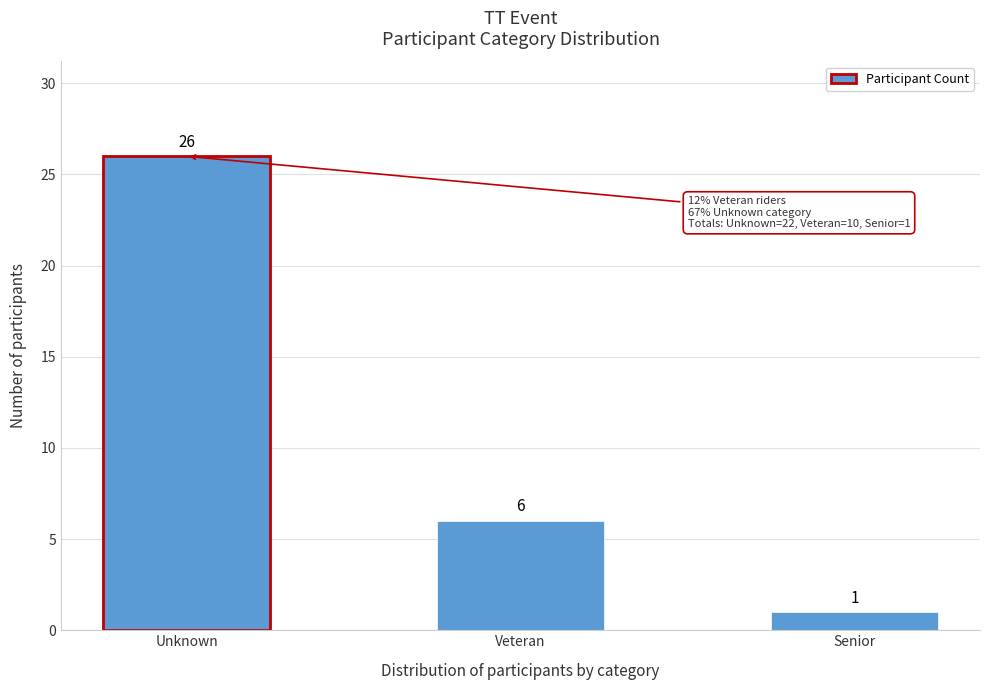

Reading left to right, what are all the values shown in this chart?

26	6	1